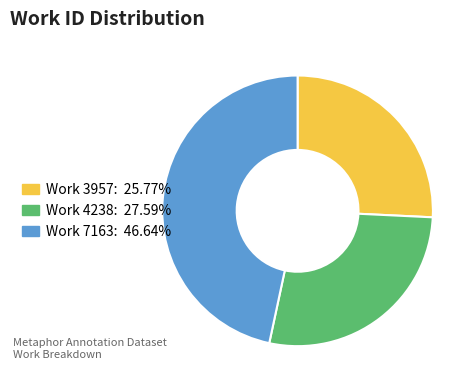

Which has a higher value, Work 3957 or Work 7163?

Work 7163